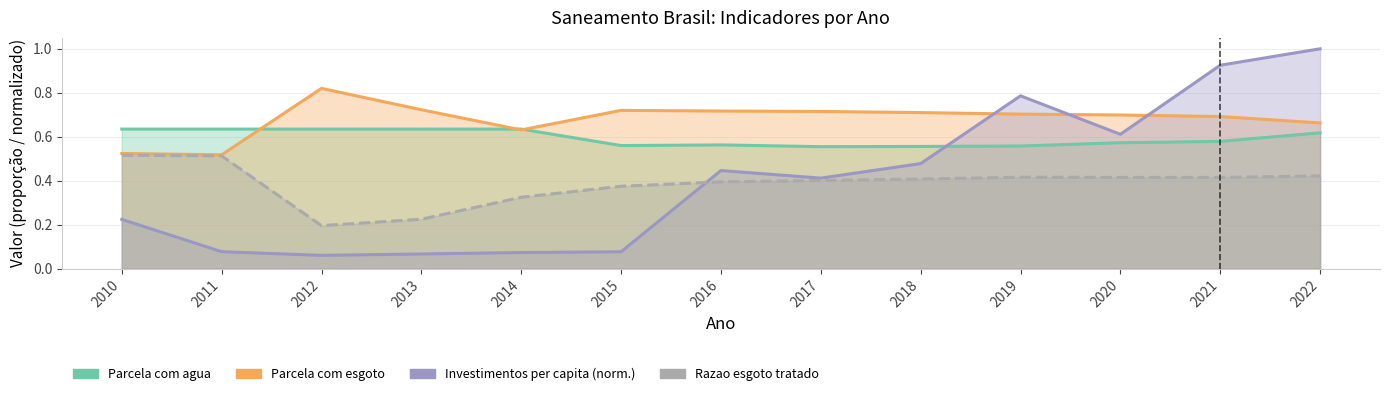

Count the number of categories in the chart.

13